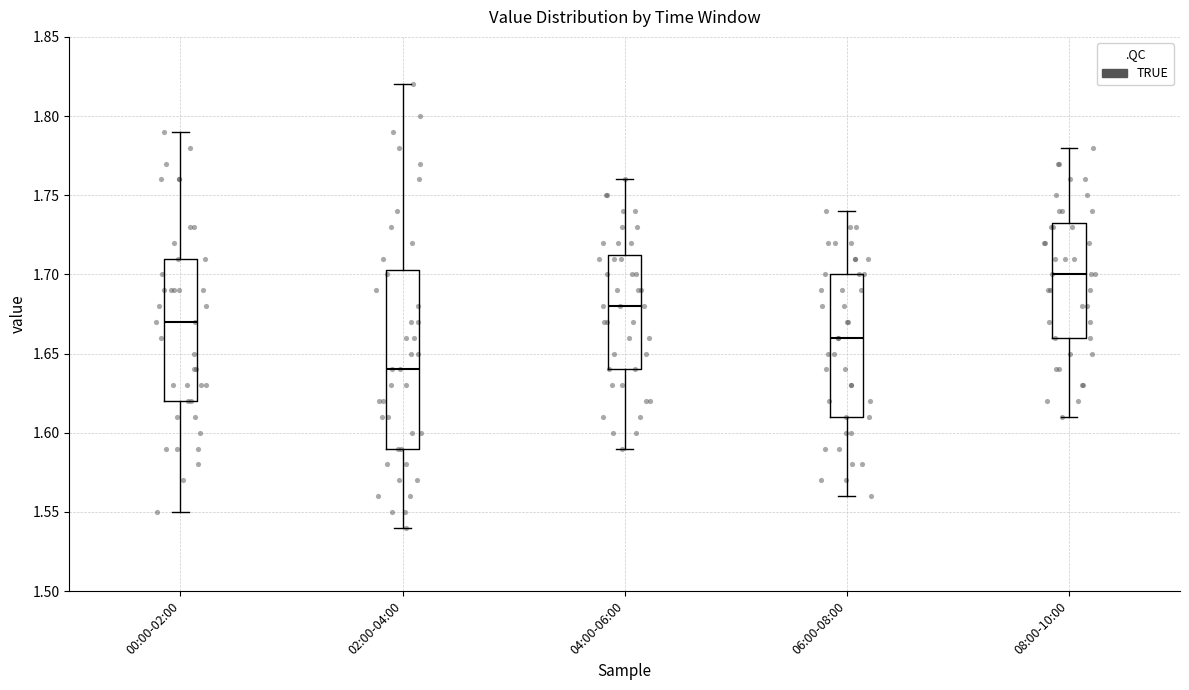

Which box has the lowest median line?

02:00-04:00